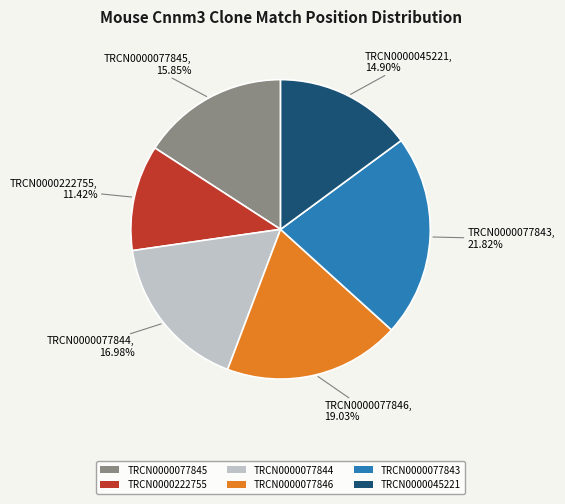

How many slices are in this pie chart?

6